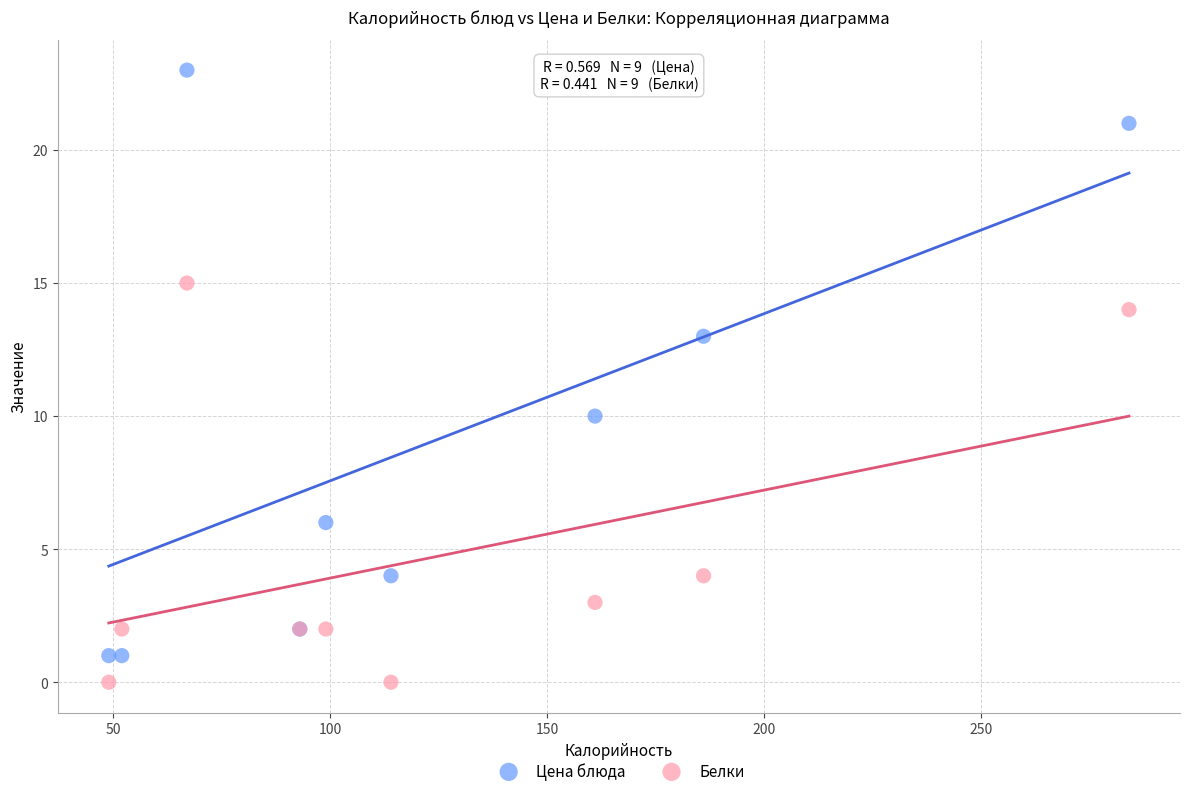

In the Белки series, what Y value is closest to 7?

4